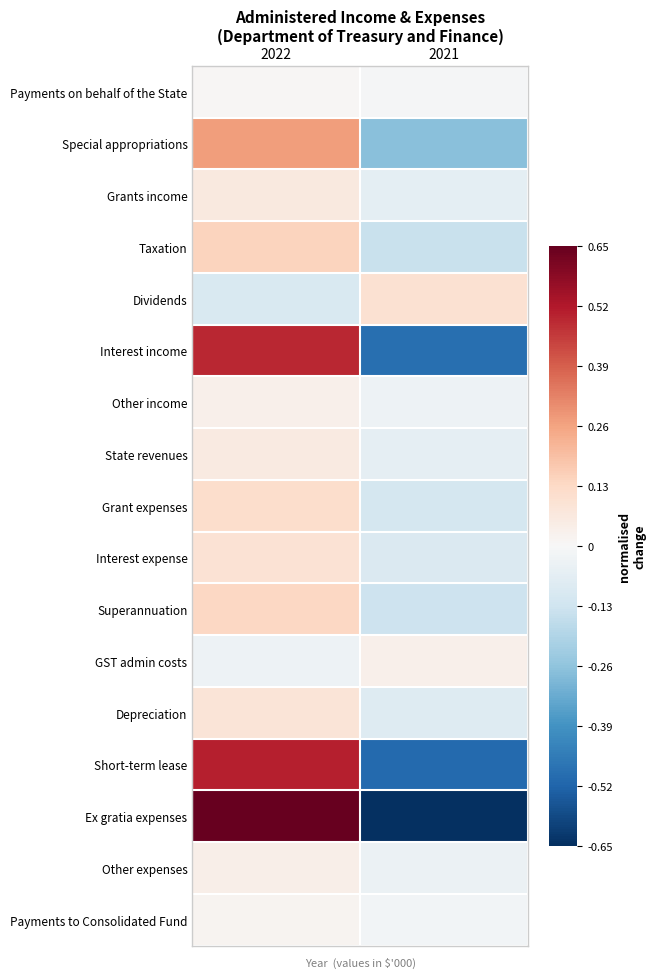

What is the difference between the highest and lowest values at 2022?

0.7